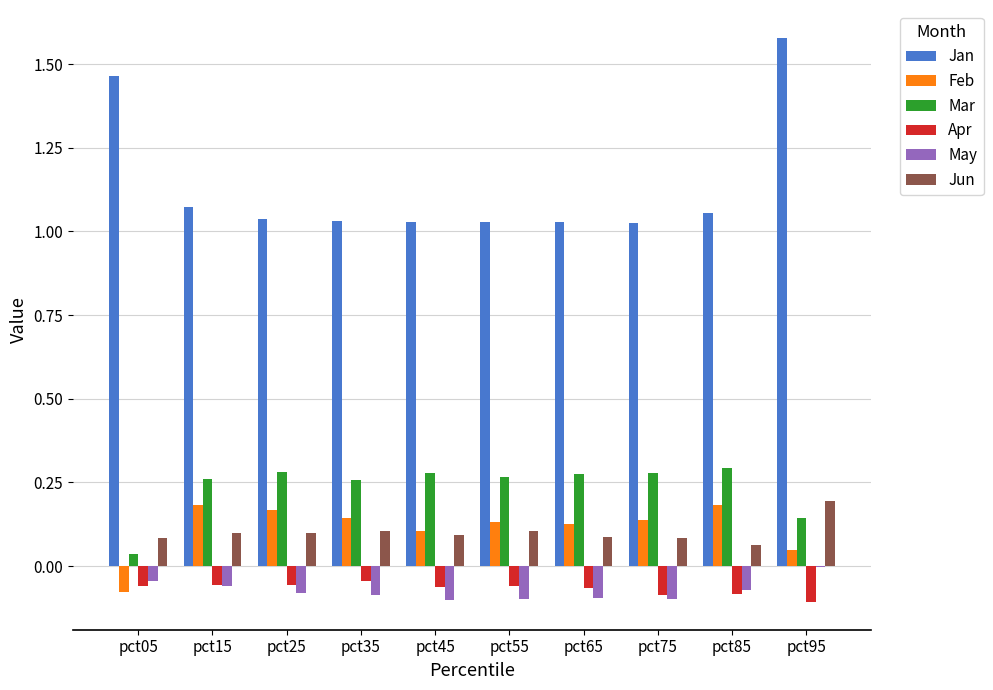

How many Mar values are between 0 and 1?

10